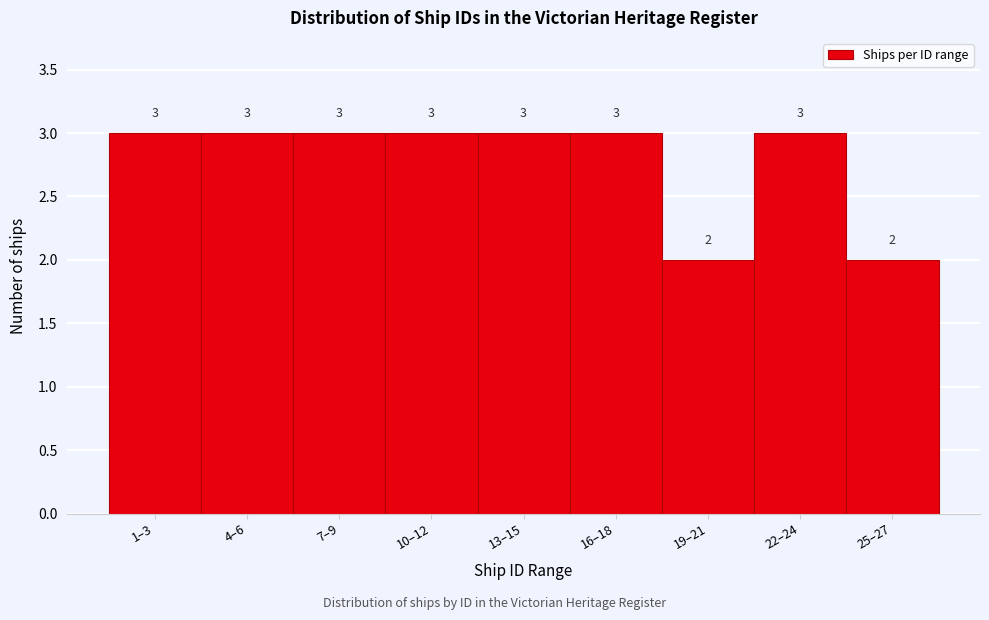

Reading right to left, what are all the values shown in this chart?

2	3	2	3	3	3	3	3	3